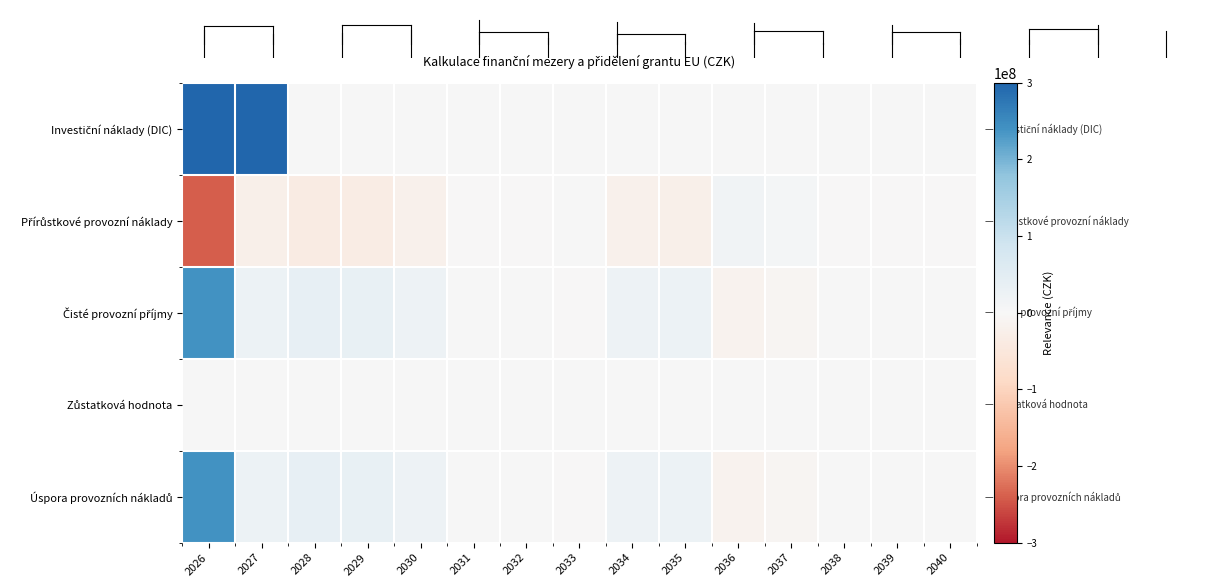

What is the difference between the highest and lowest values at 2032?

92558.5